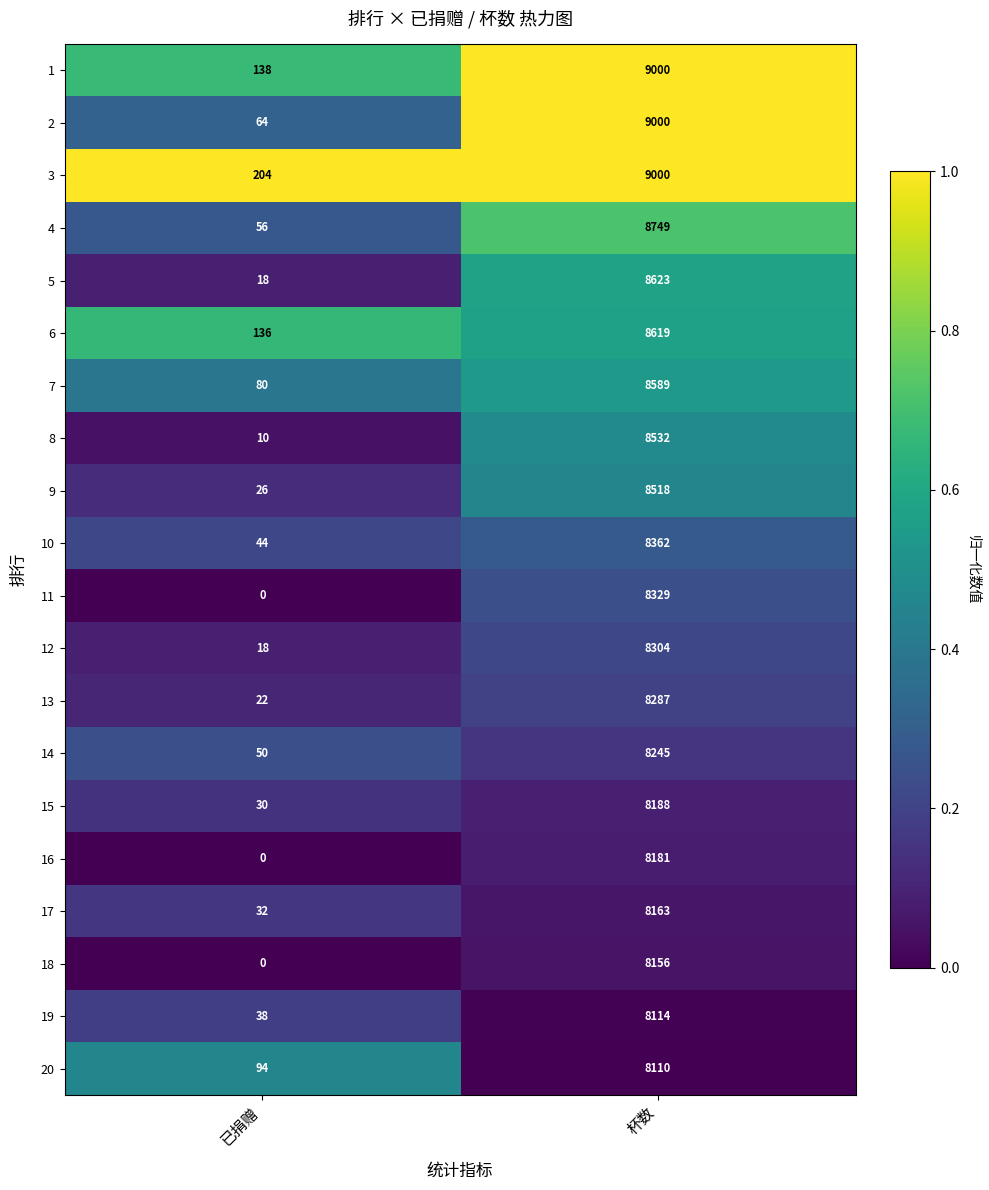

Read the 17 value at 已捐赠, to the nearest 10.

30